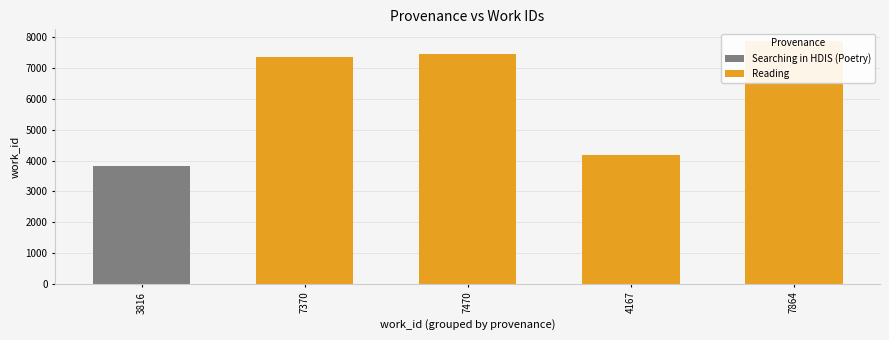

What is the label of the 4th bar from the left?

7864